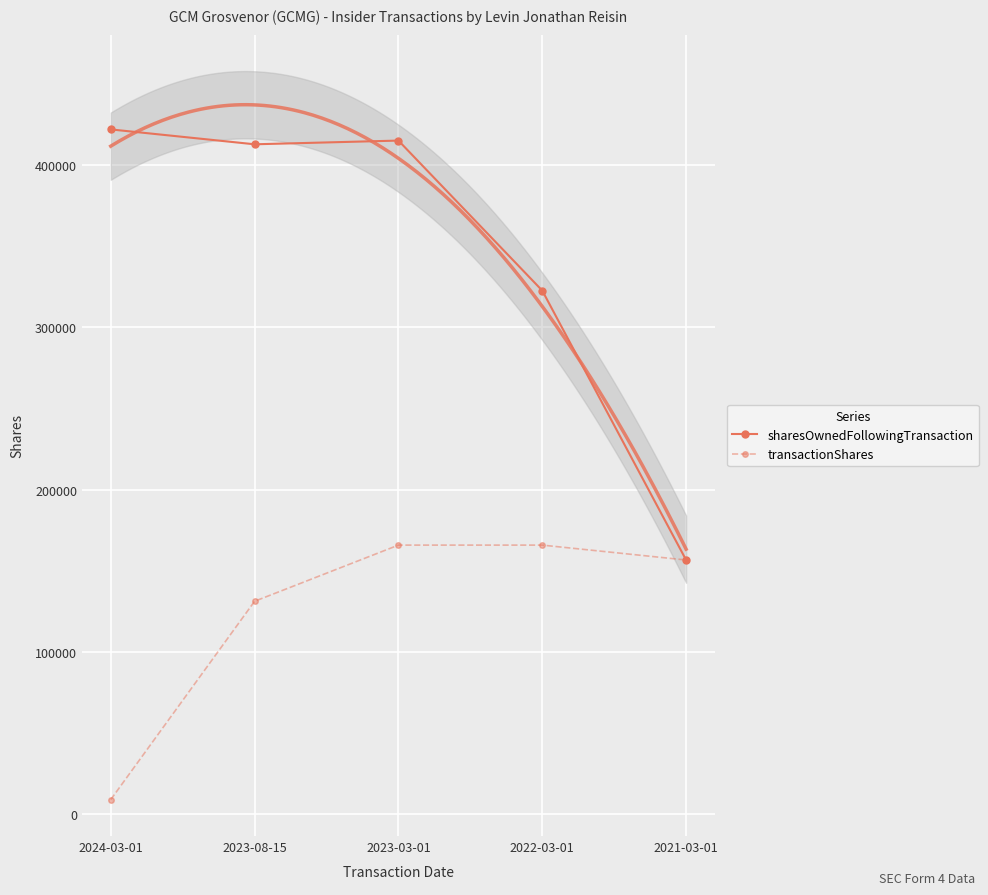

The value of transactionShares at 2021-03-01 is 156667. True or false?

True